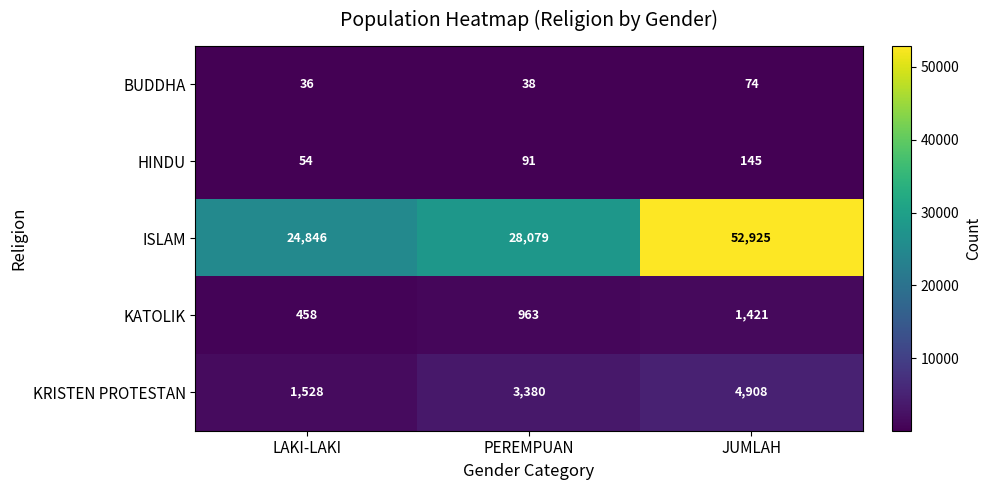

The ISLAM series shows 46575 at PEREMPUAN. True or false?

False